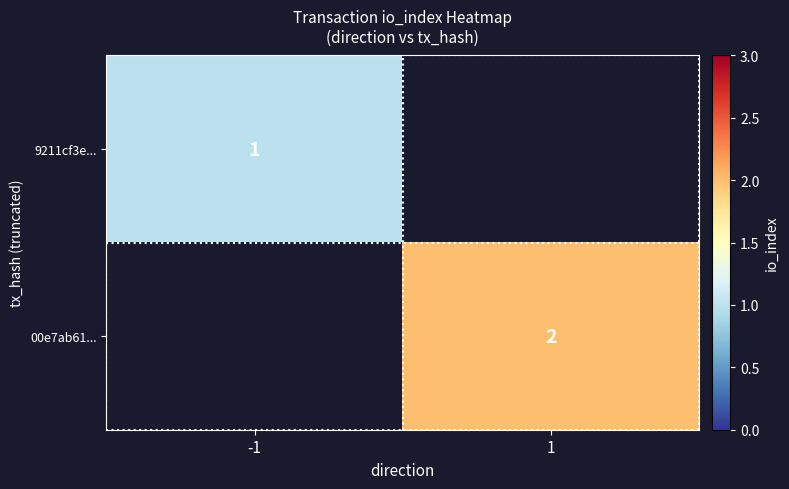

The 00e7ab61... series shows 2 at 1. True or false?

True